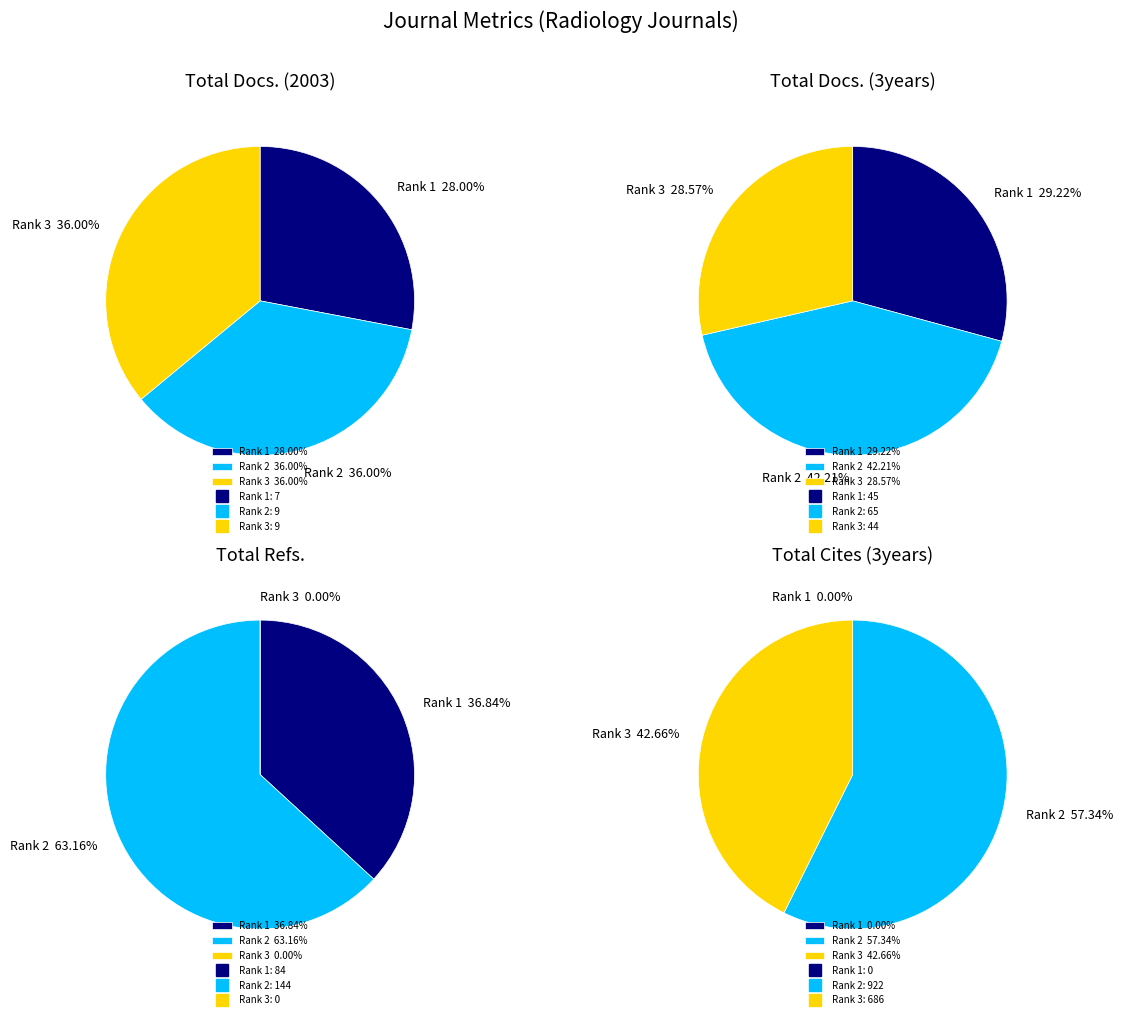

How many slices are in this pie chart?

3